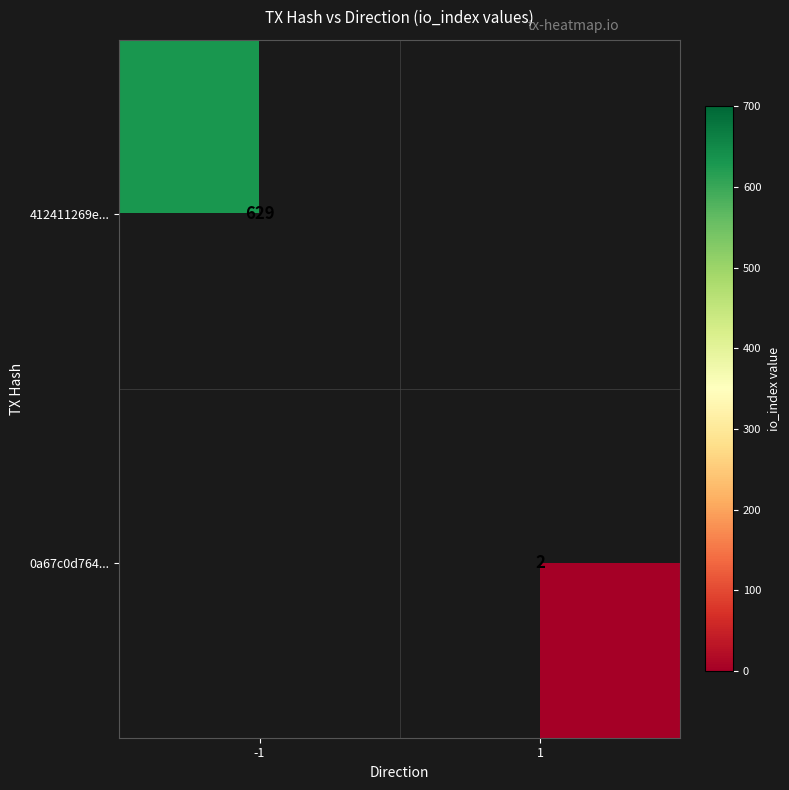

The 412411269e... series shows 629 at -1. True or false?

True